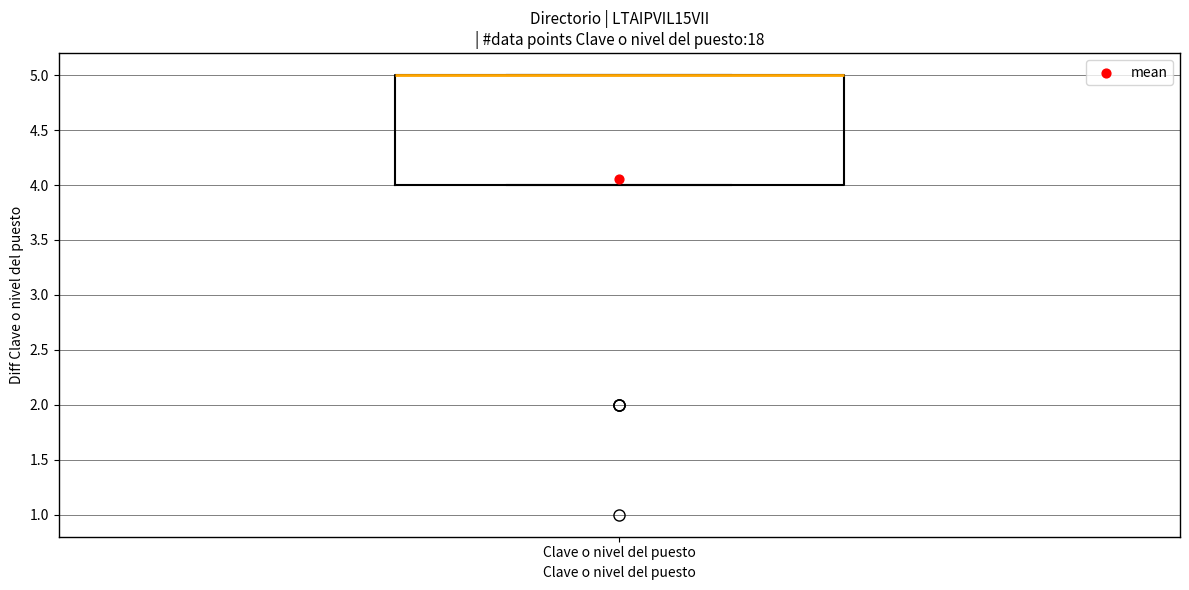

Where is the upper edge of the box for Clave o nivel del puesto on the y-axis? The values are not printed on the chart, so give them approximately, as read against the axis.

5